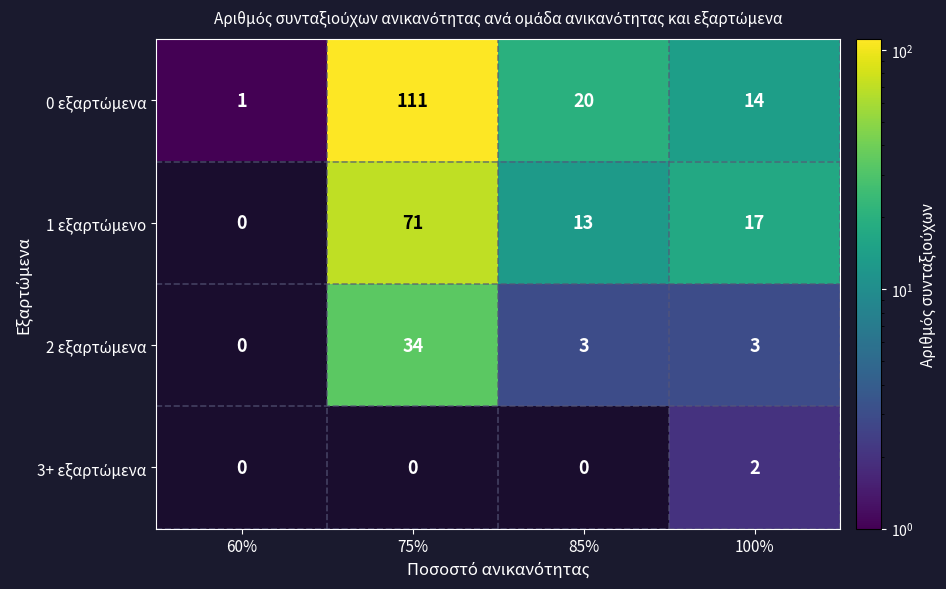

Count the number of categories in the chart.

4